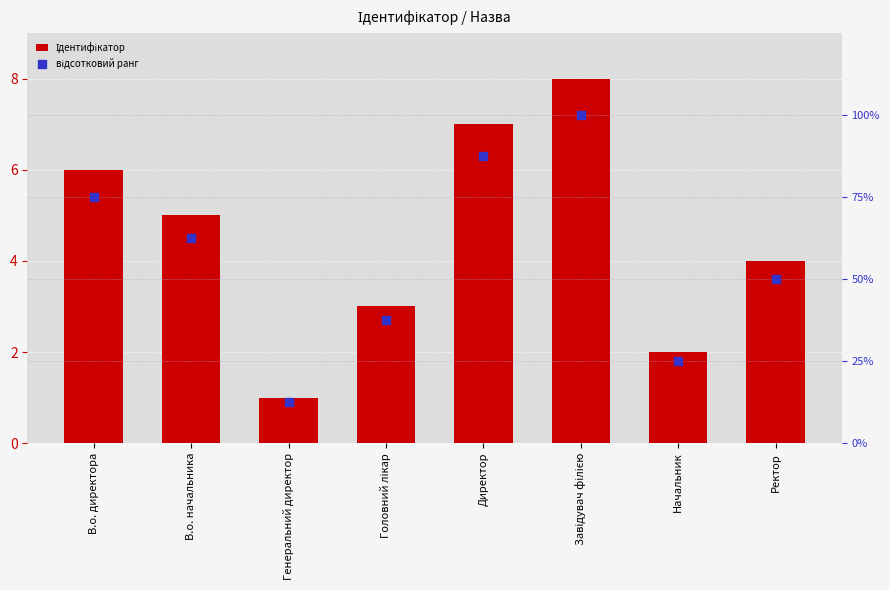

Is the value of відсотковий ранг at Начальник greater than the value of Ідентифікатор at Начальник?

Yes